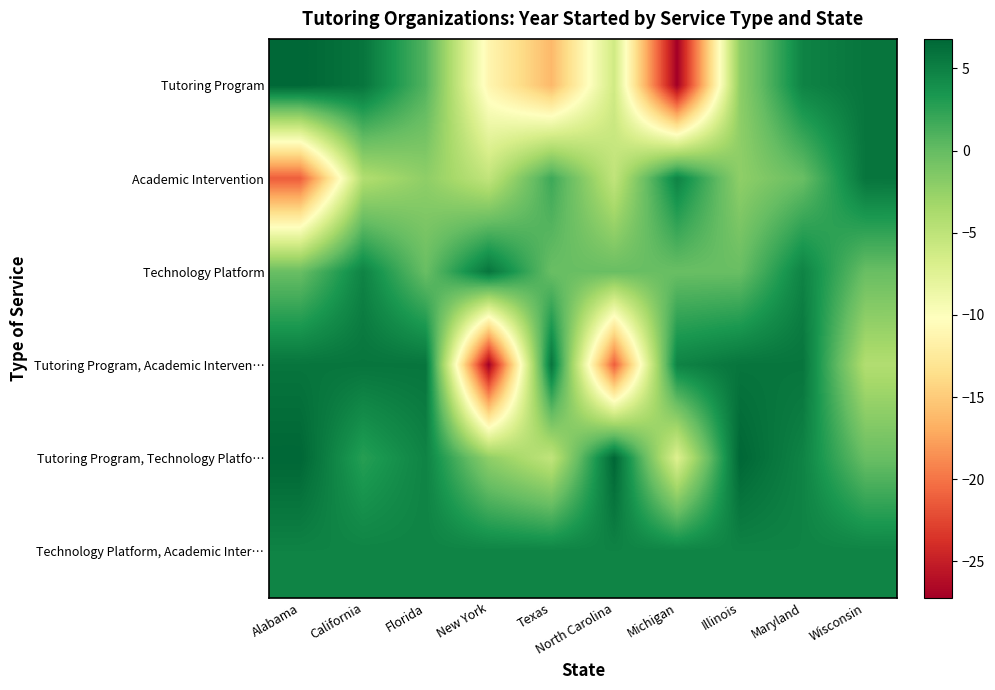

List the series in order of their peak value, lowest first.

Technology Platform, Academic Inter…, Academic Intervention, Technology Platform, Tutoring Program, Academic Interven…, Tutoring Program, Tutoring Program, Technology Platfo…